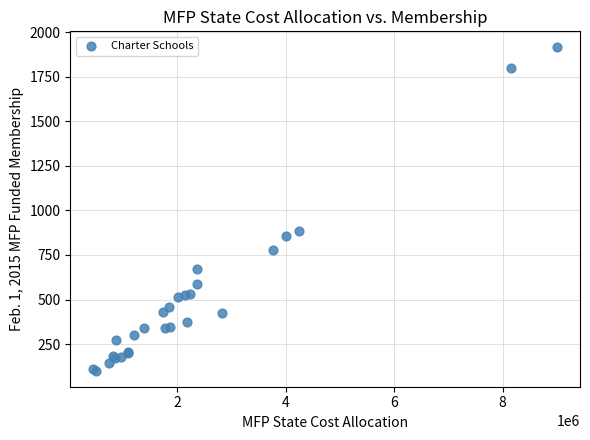

What Y value in the scatter plot is closest to 1008?

882